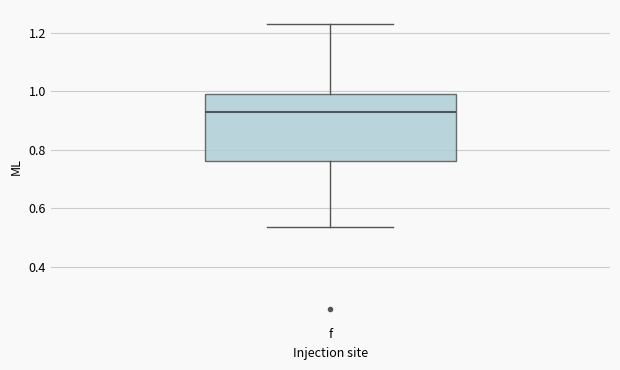

Read this box plot against the y-axis: the position of the median line, the range covered by the box, and the ends of both whiskers. The values are not printed on the chart, so give them approximately, as read against the axis.

median 0.92, box 0.76 to 1.00, whiskers 0.54 to 1.22